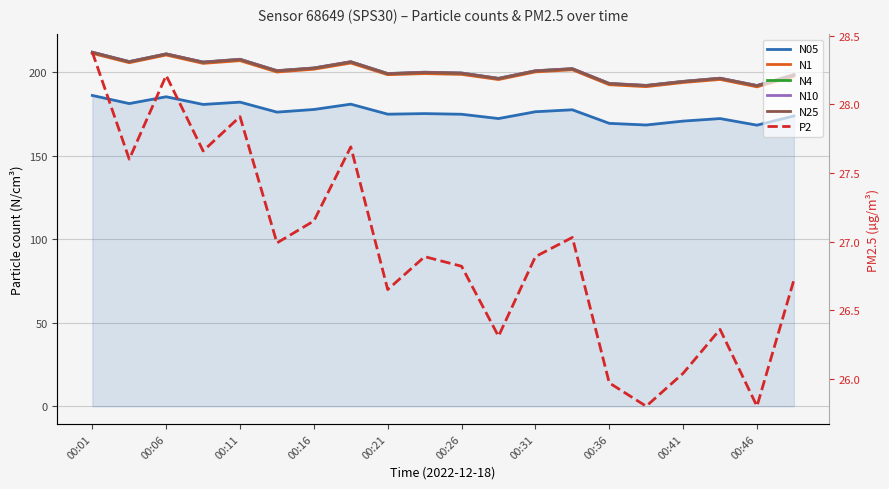

How many values in the N10 series exceed 200?

11